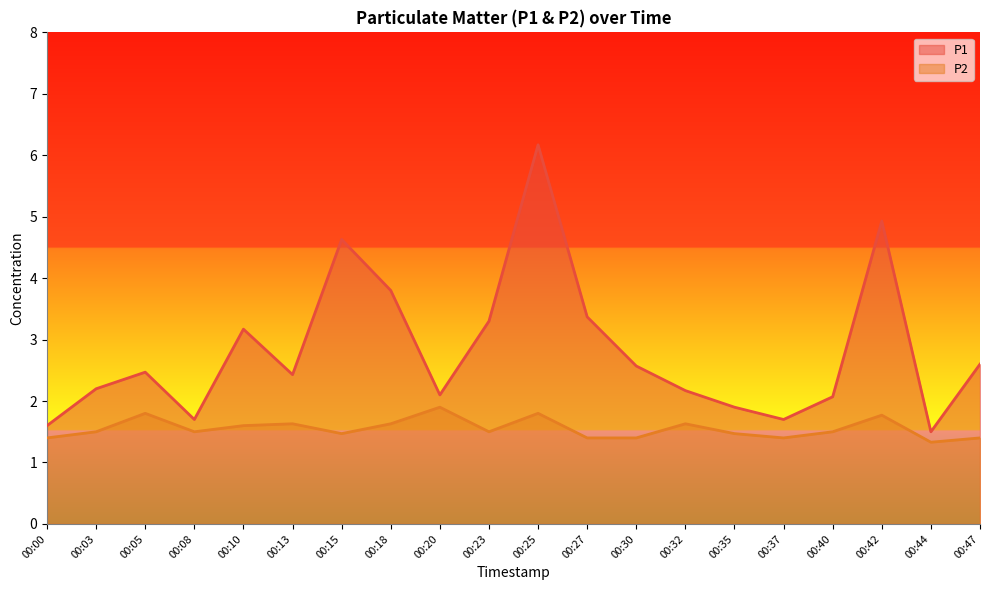

What is the difference between the maximum and second lowest values in the P1 series?

4.6